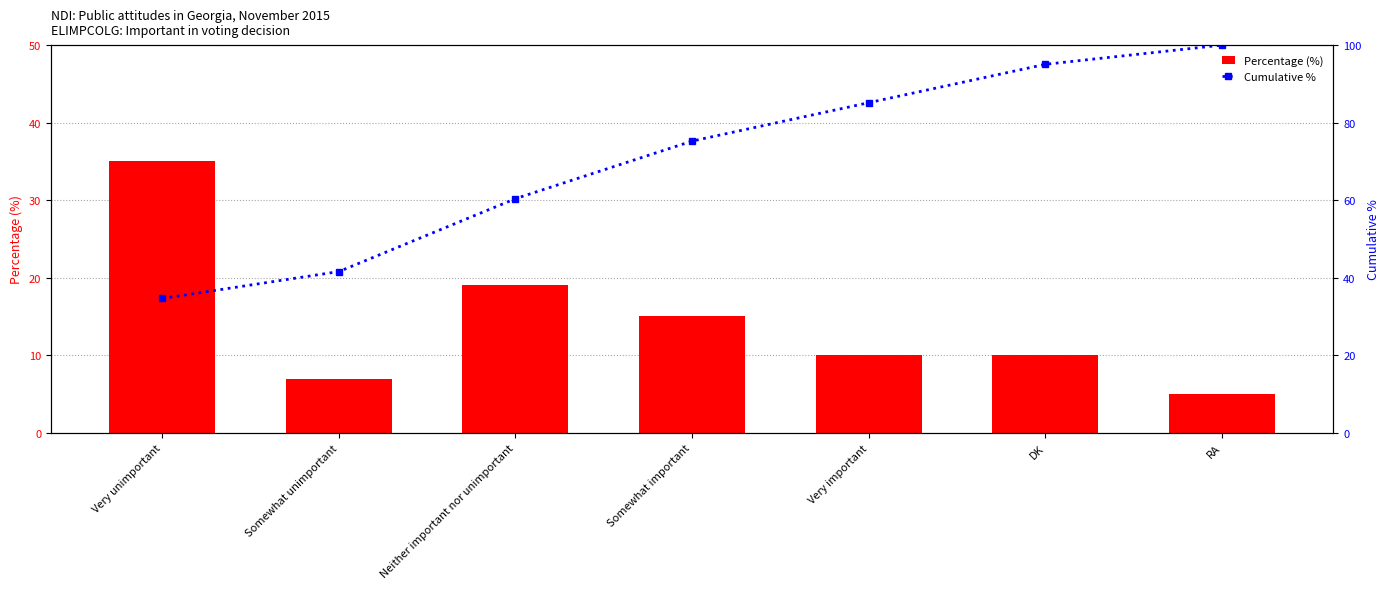

How many data points in Cumulative % are less than 75?

3